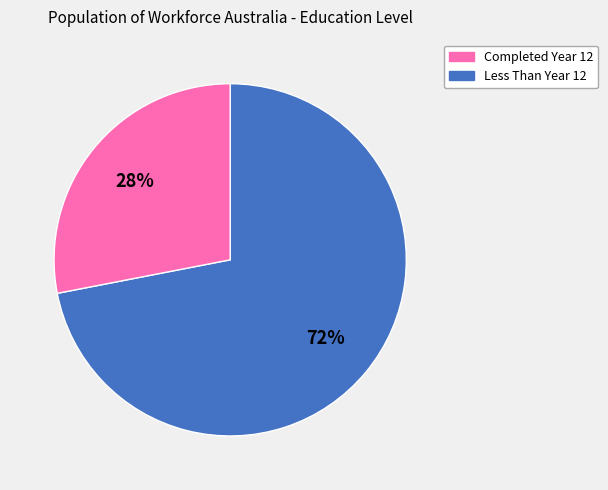

To the nearest percent, what is the average slice percentage?

50%